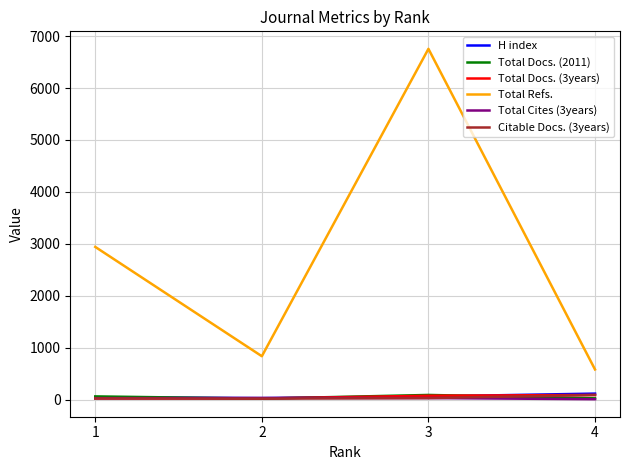

True or false: Total Refs. and Total Docs. (2011) cross at least once.

False